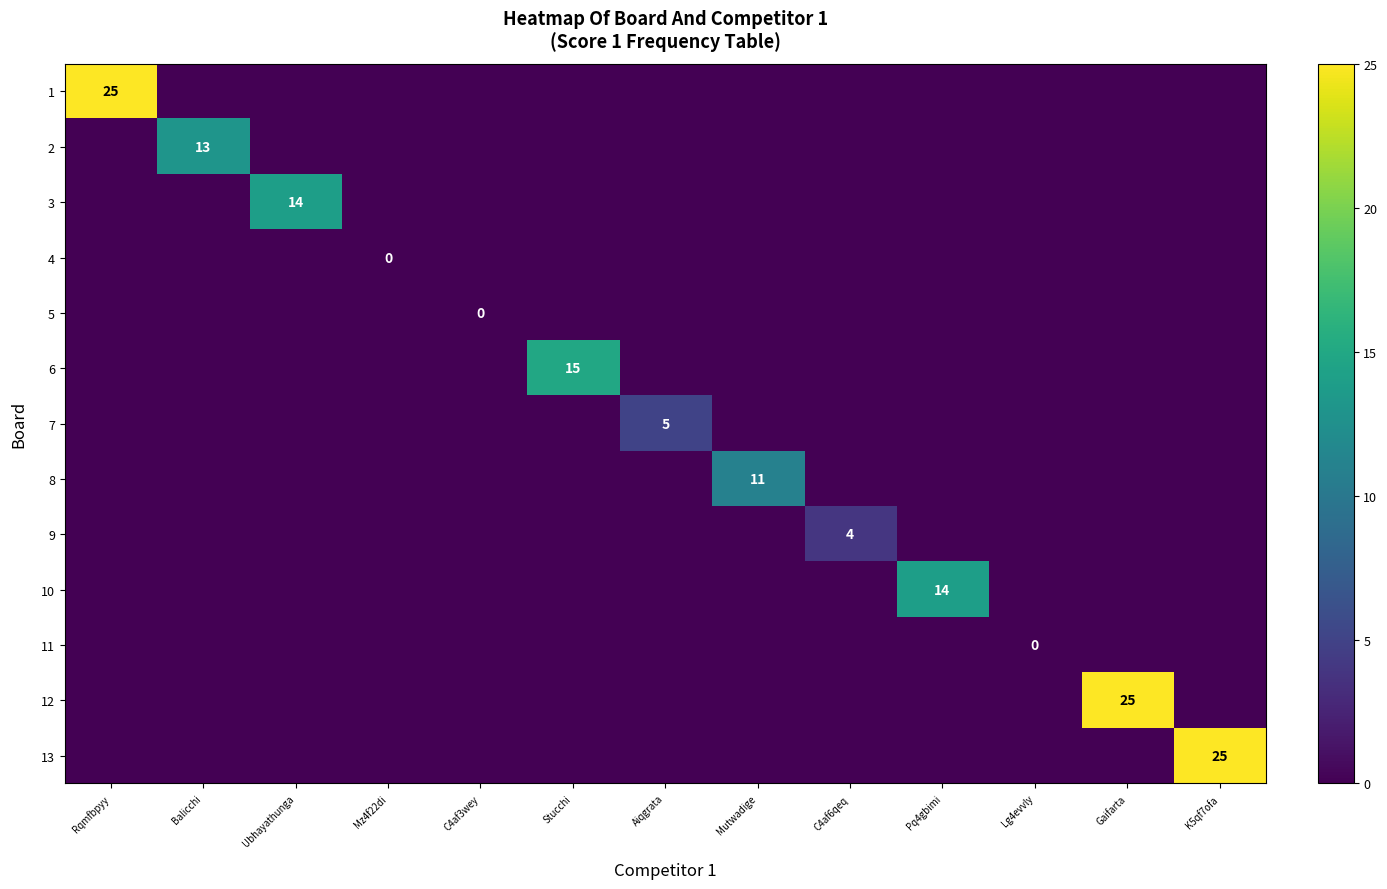

Is the value of 11 at Lg4evvly greater than the value of 13 at K5qf7ofa?

No